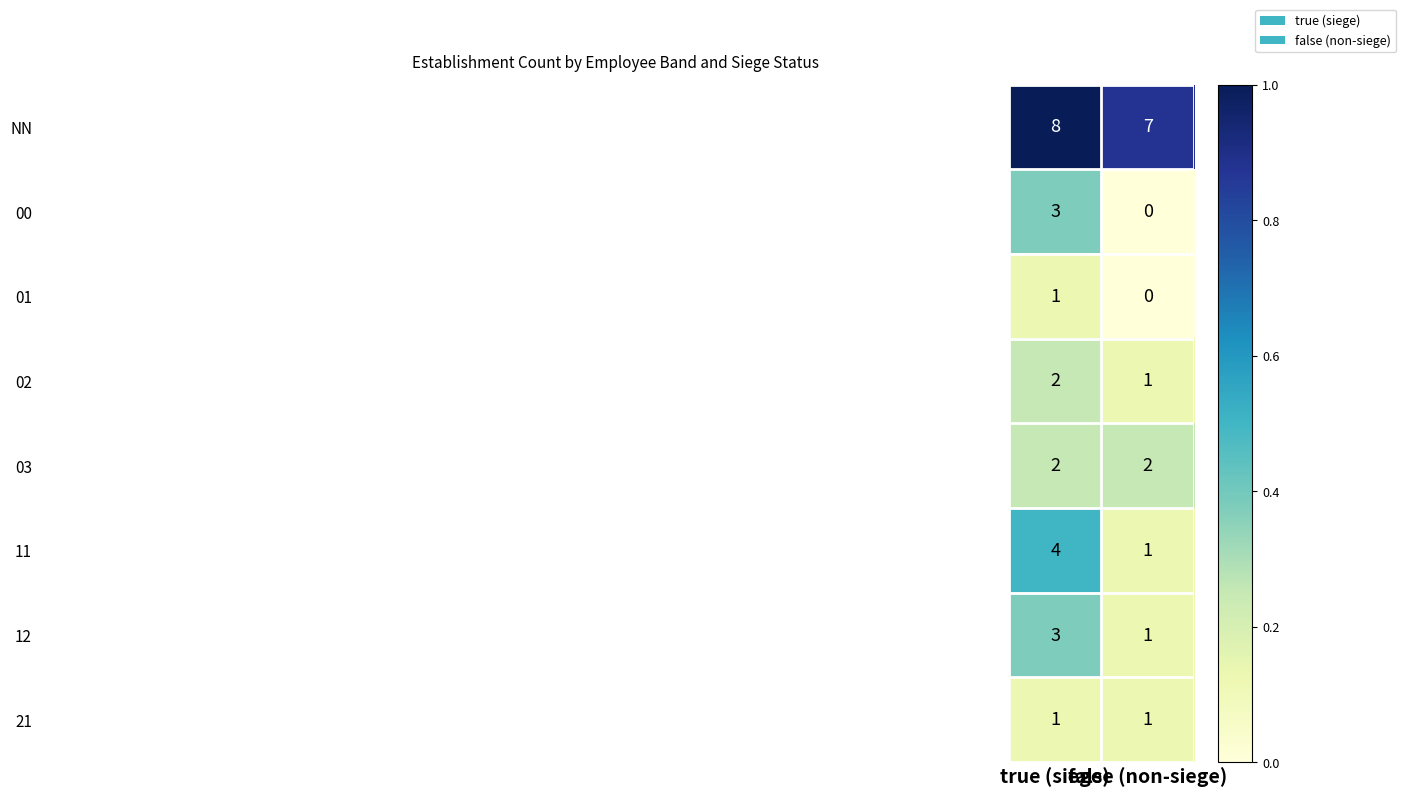

What is the maximum value shown in the chart?

8